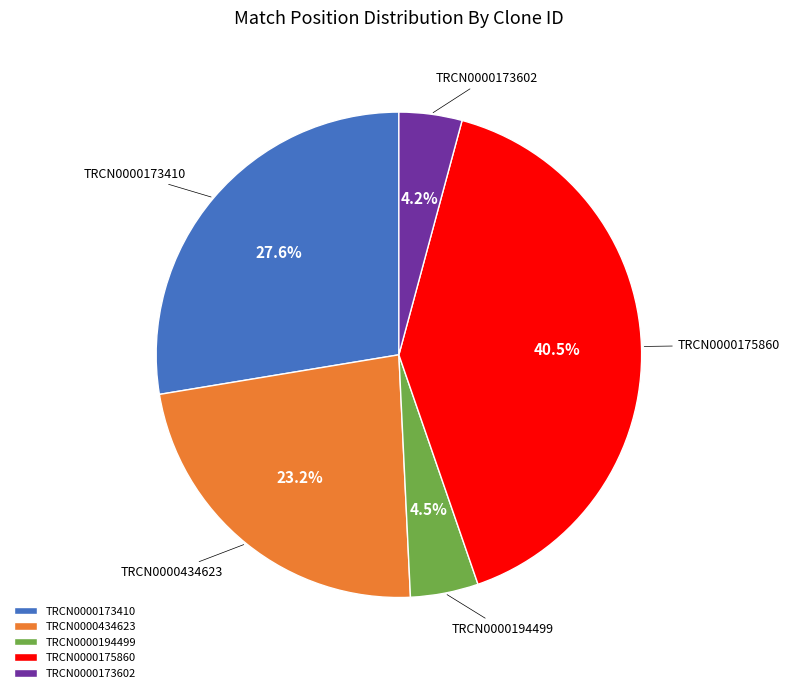

How many segments does this pie chart have?

5